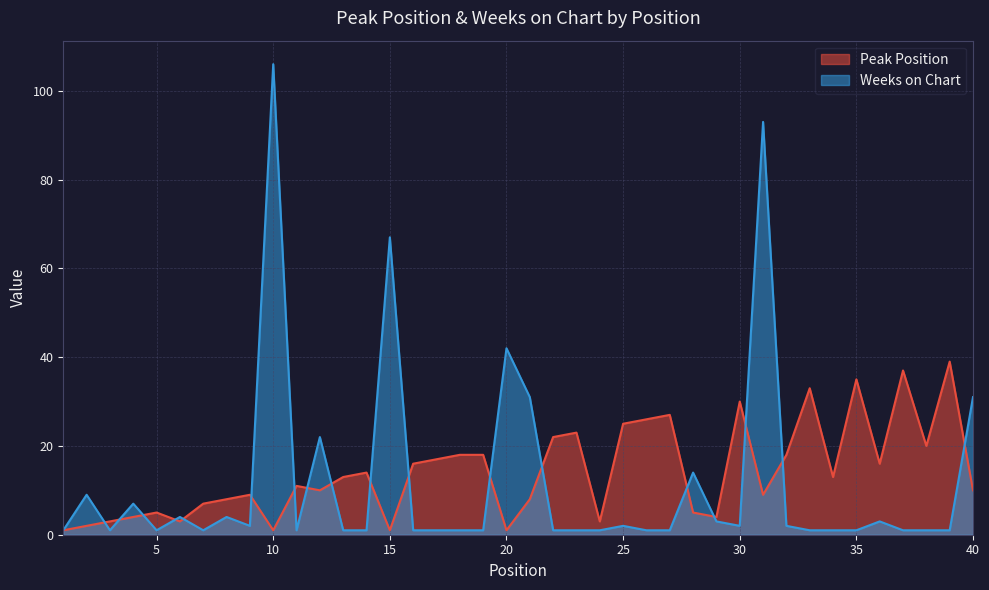

The value of Weeks on Chart at 25 is 1. True or false?

False